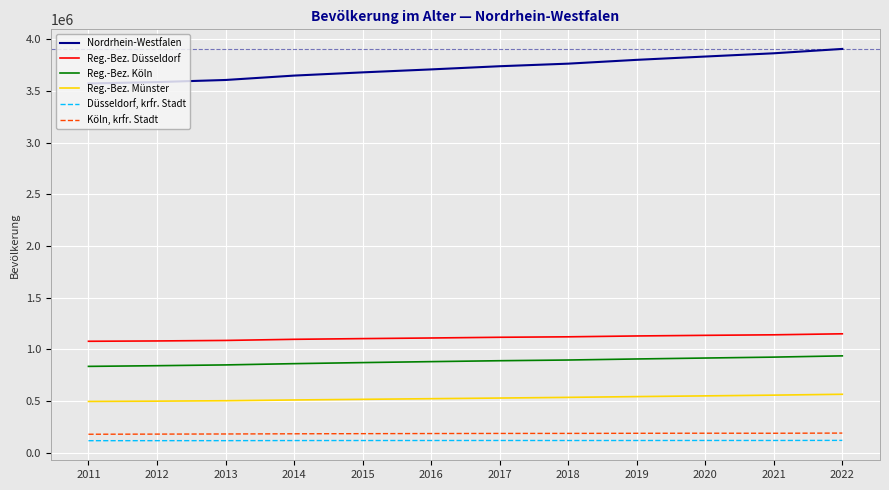

Which series has the largest total across all categories?

Nordrhein-Westfalen